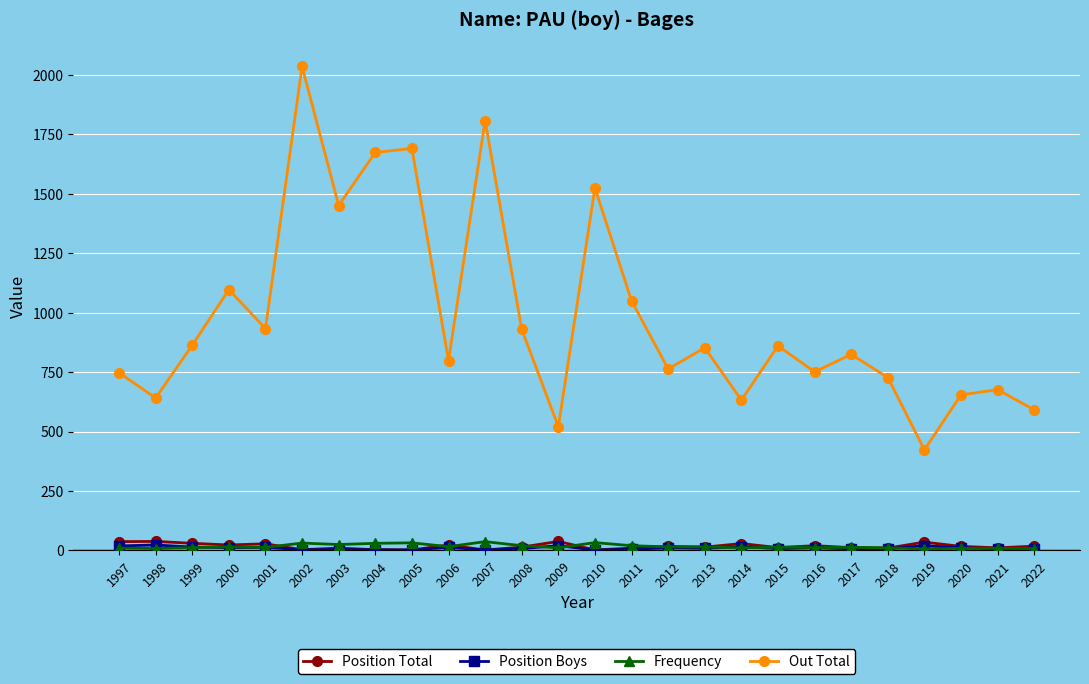

What is the difference between the highest and lowest values at 2009?

509